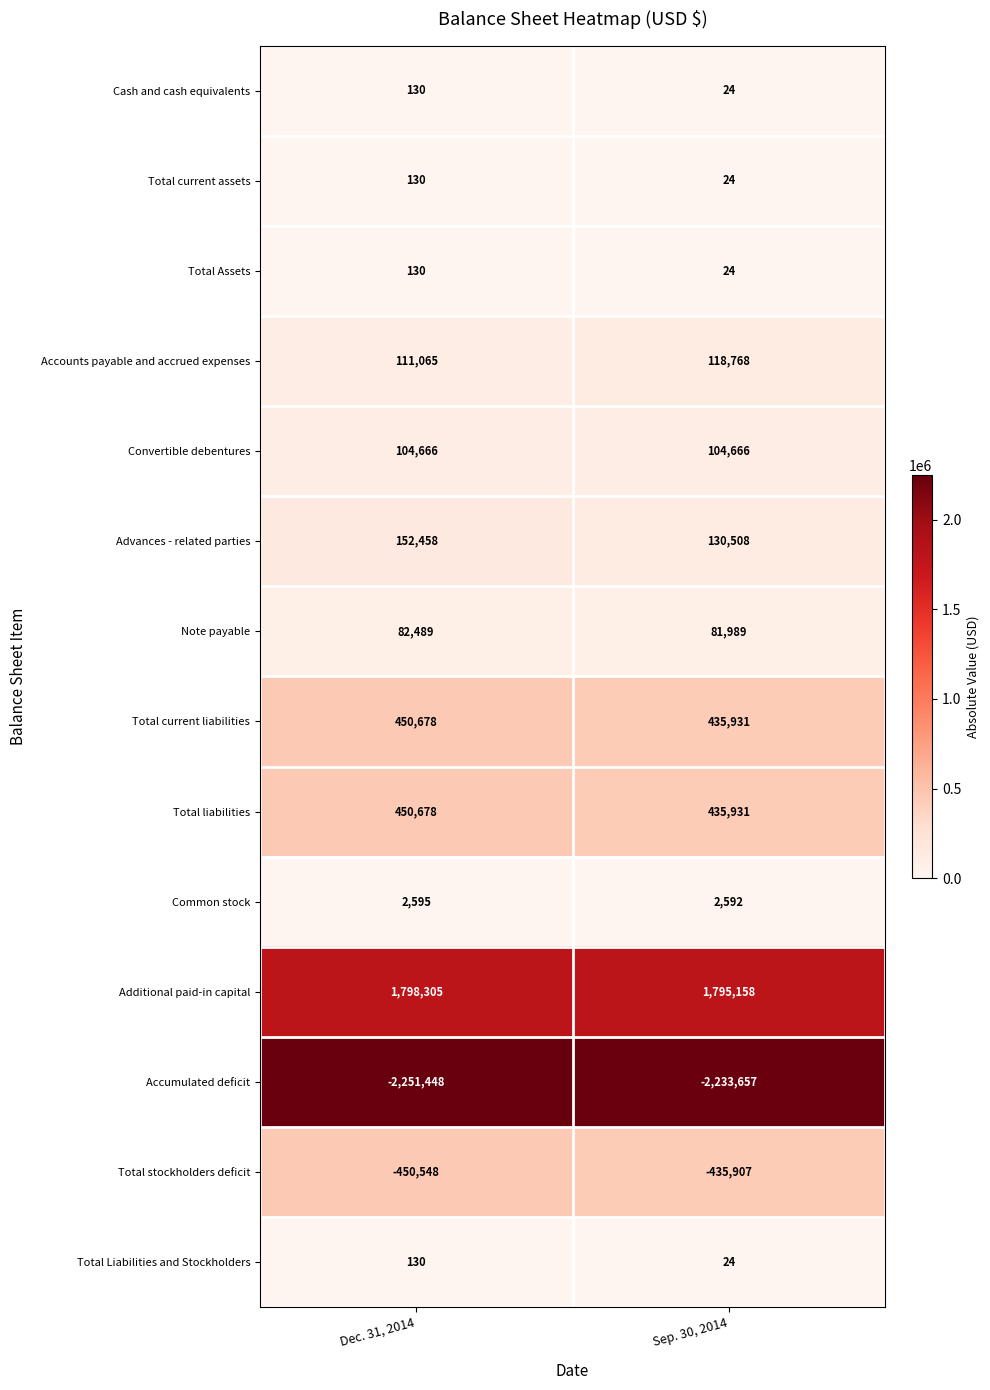

List the labels in order of Total liabilities value, largest first.

Dec. 31, 2014, Sep. 30, 2014